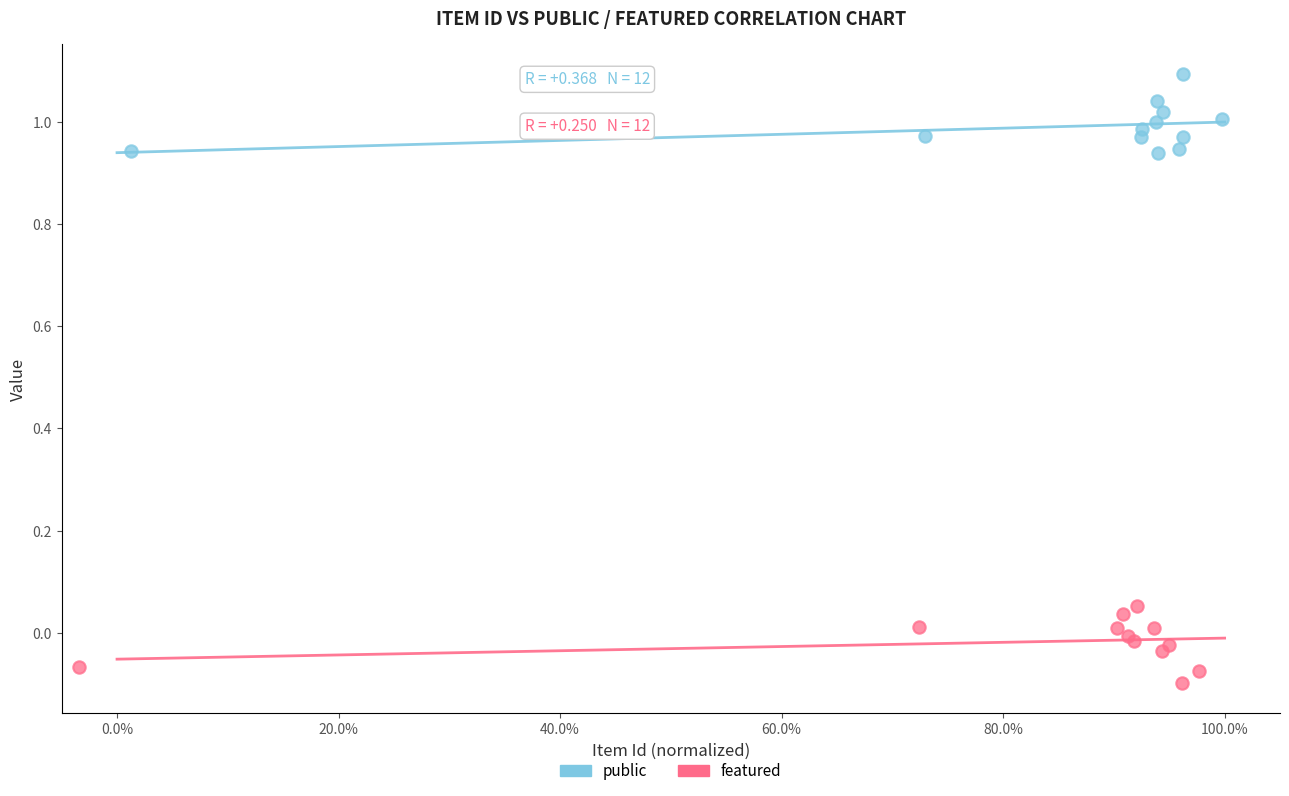

Which series contains the lowest Y value?

featured